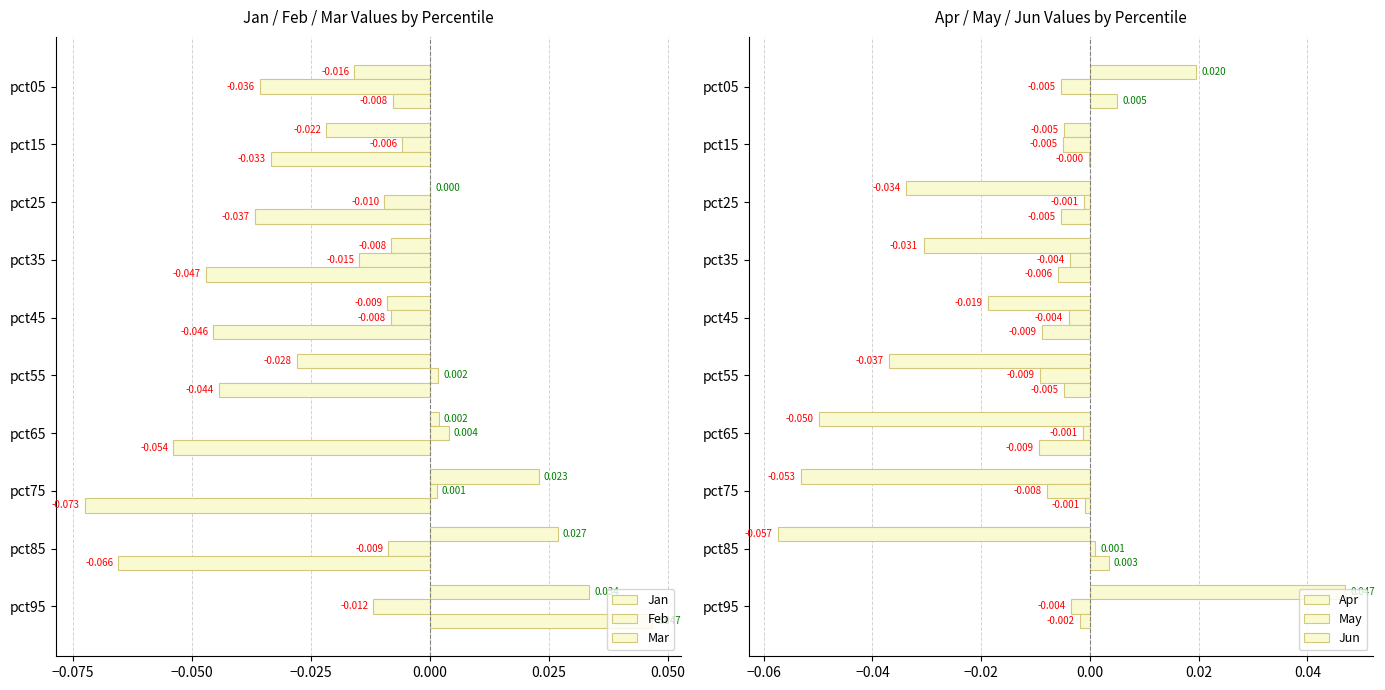

What are all the series names shown in the legend?

Jan, Feb, Mar, Apr, May, Jun